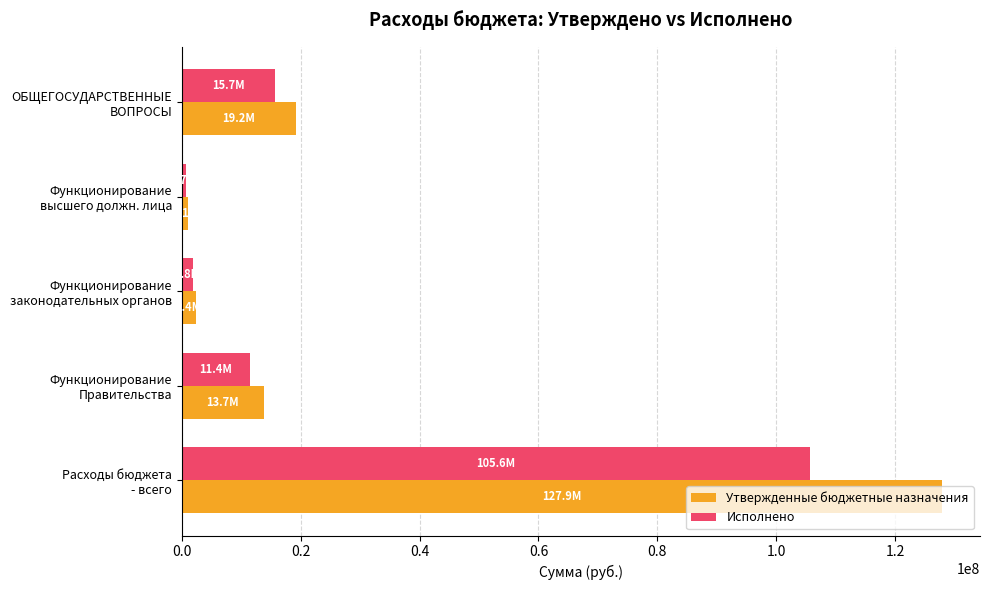

How many categories are shown in the chart?

5